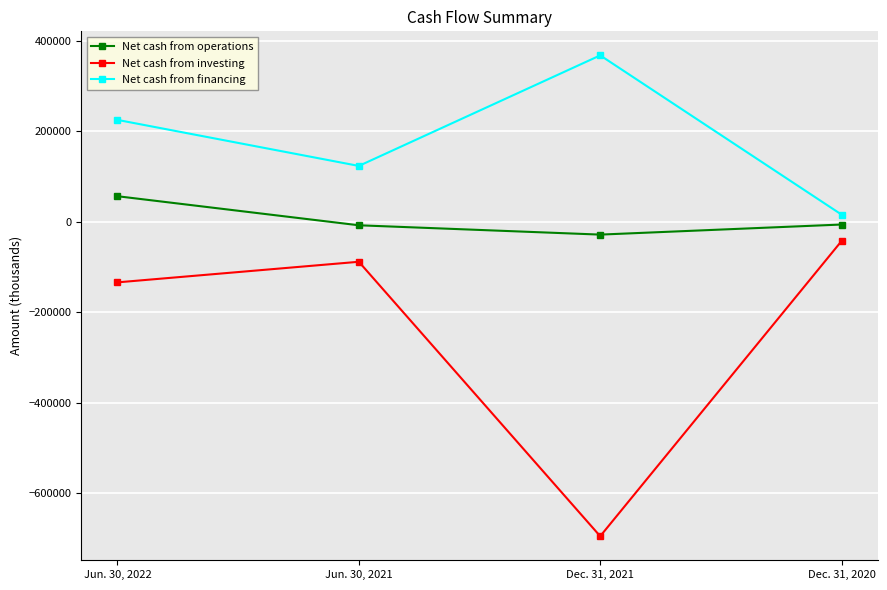

What is the average value of the Net cash from financing series?

183246